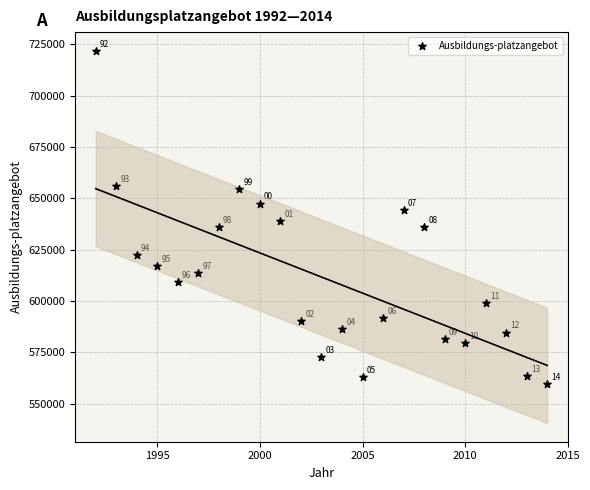

What is the range of Y values (max minus min)?

162492